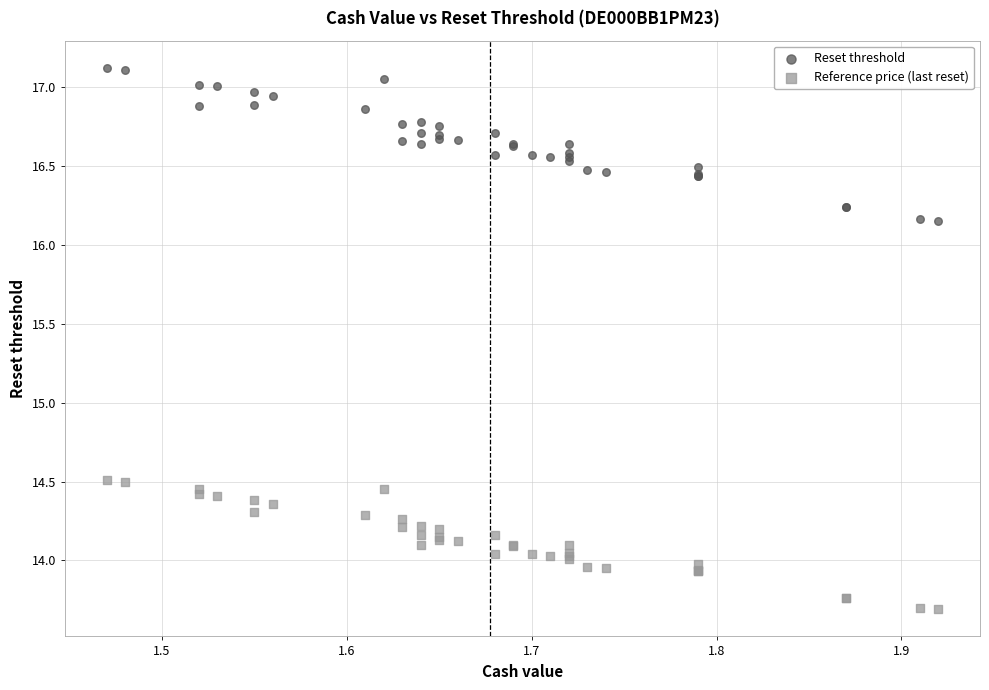

Which series contains the highest Y value?

Reset threshold